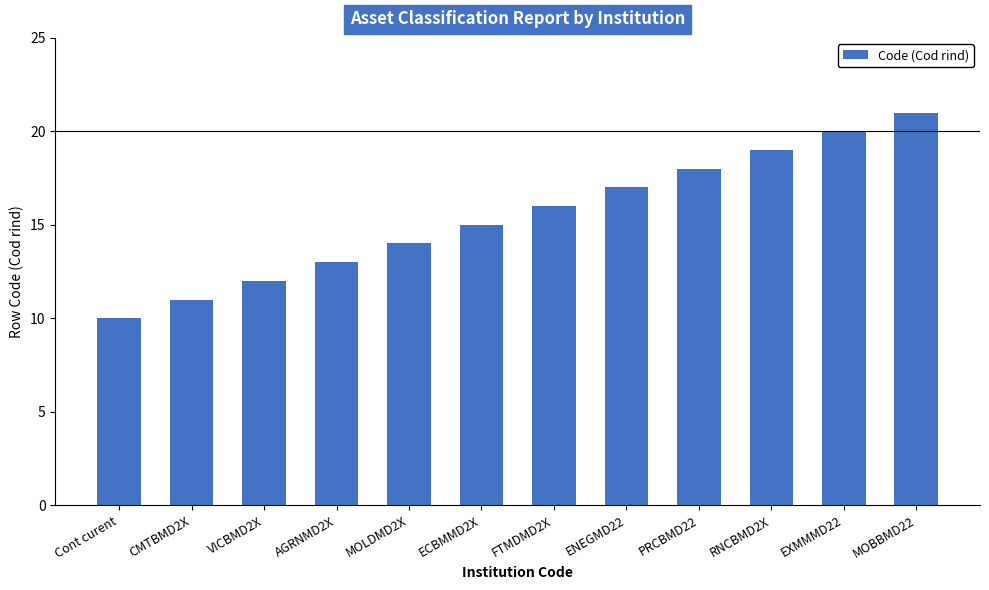

What is the change in value from Cont curent to CMTBMD2X?

+1